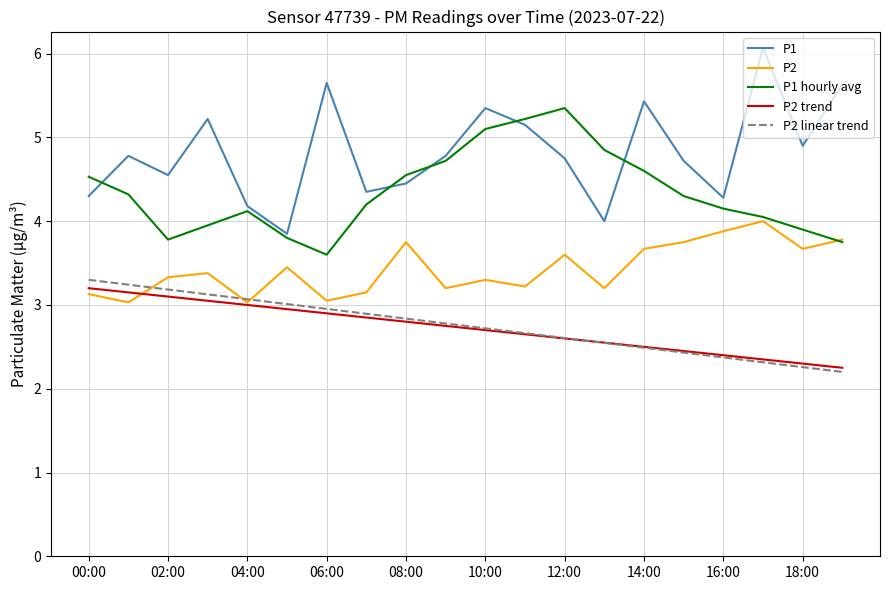

Between which two adjacent categories do P2 and P1_hourly_avg first intersect?

18:00 and 19:00